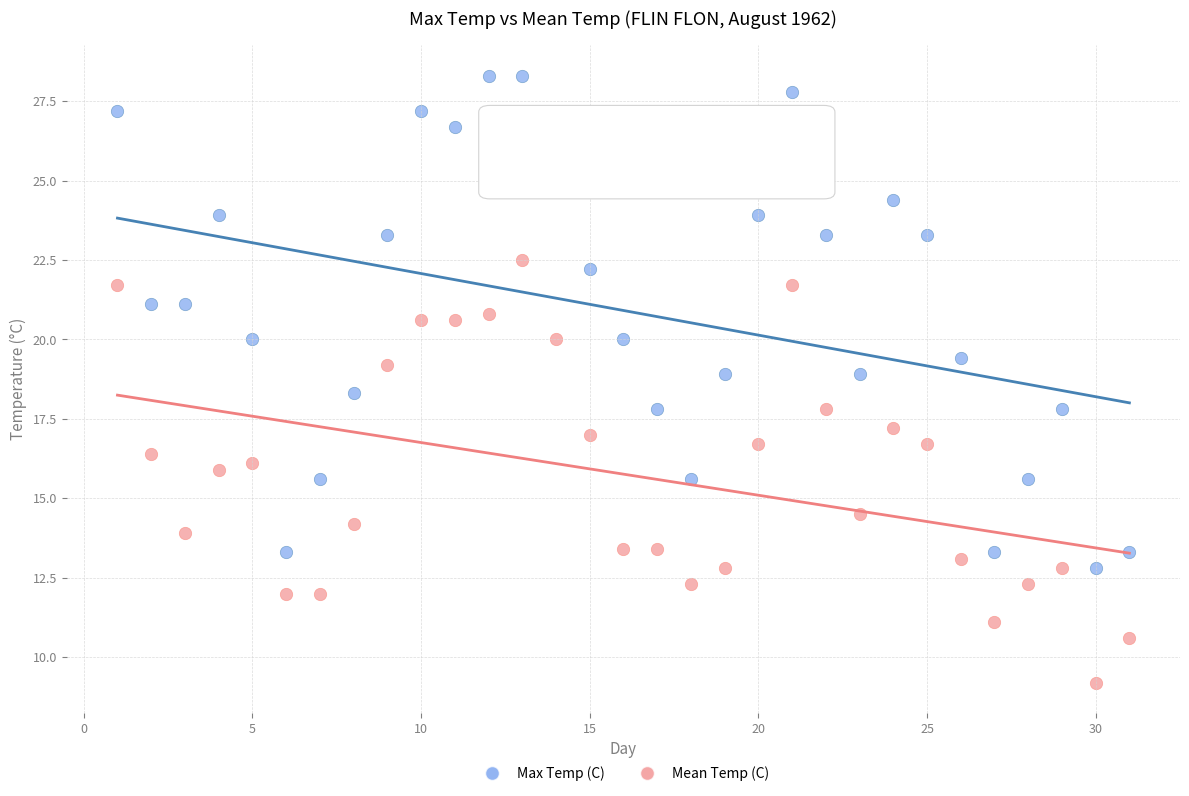

Which series contains the highest Y value?

Max Temp (C)